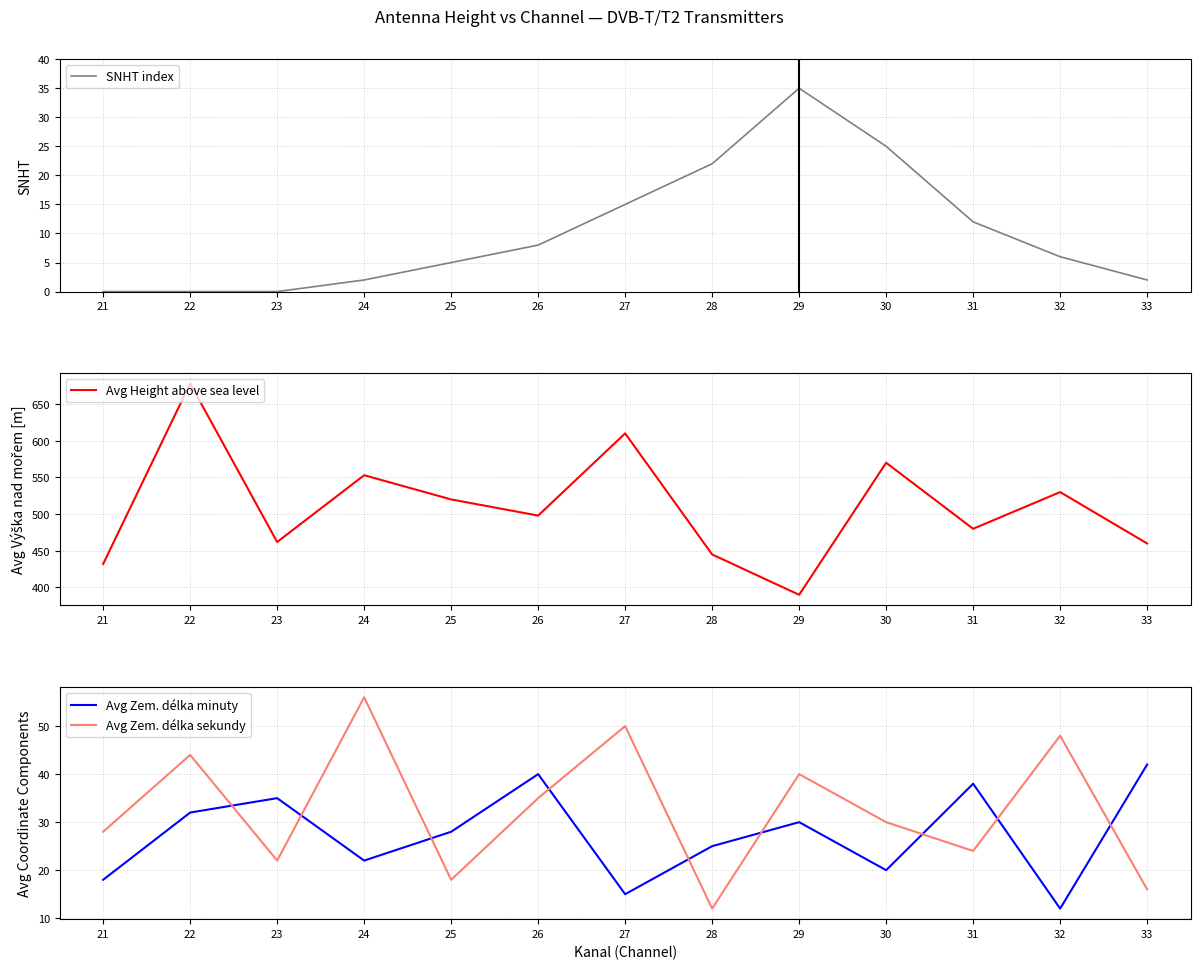

The Avg Zem. délka minuty series shows 22 at 24. True or false?

True